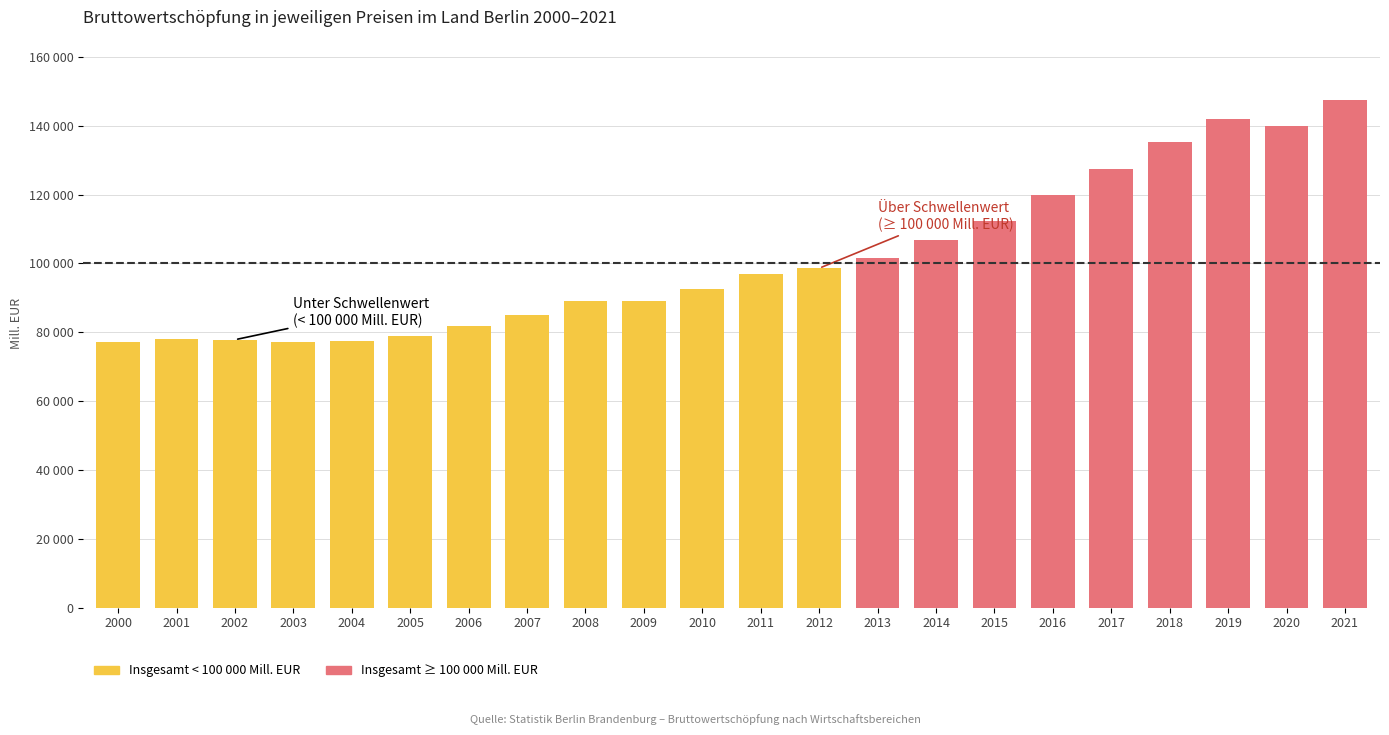

What is the value of the 11th bar from the left?

92655.1